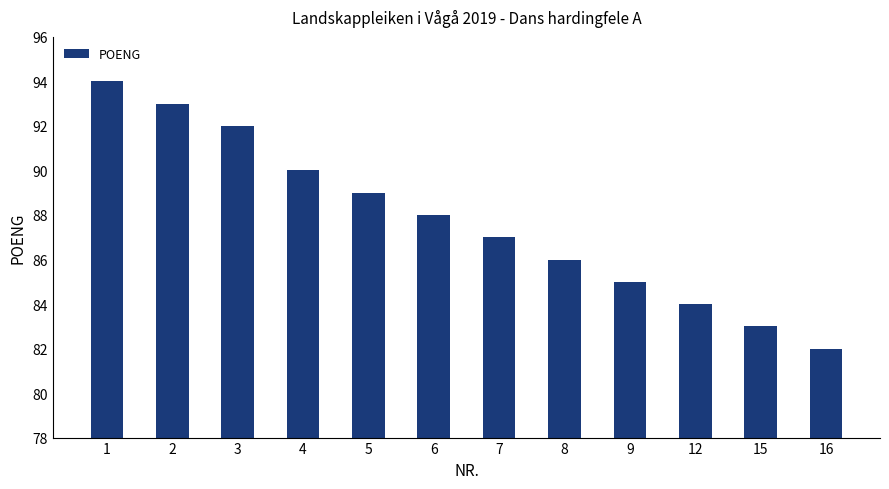

How many data points are less than 88?

6